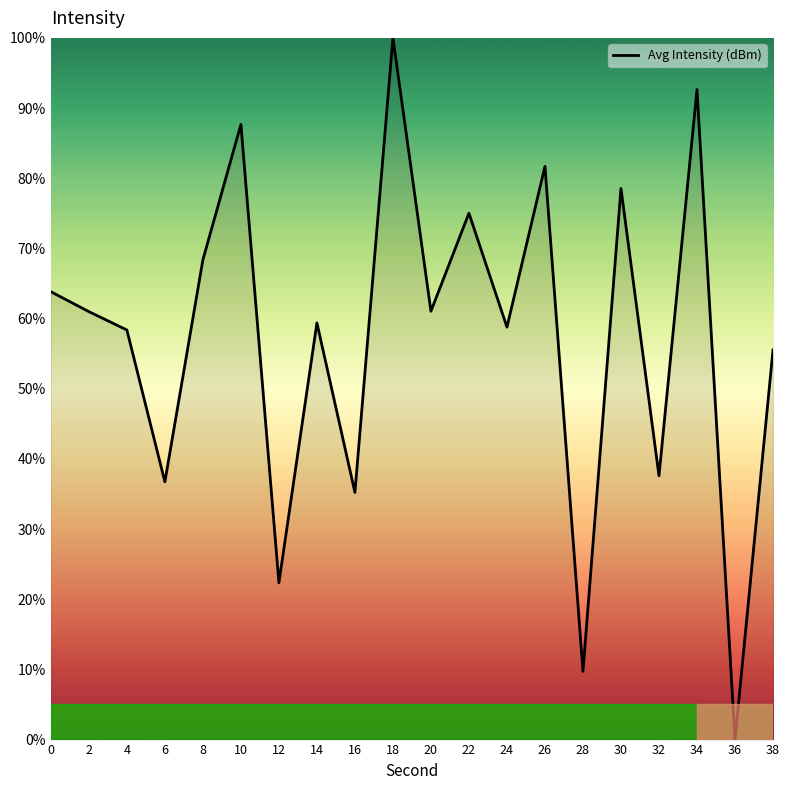

Where is the first local minimum?

6